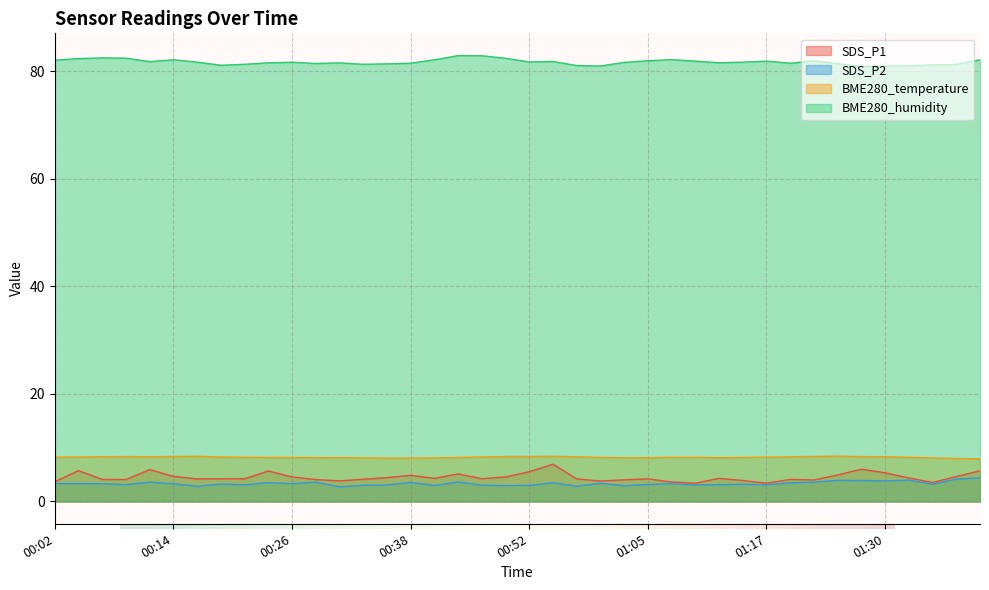

What is the difference between the SDS_P2 values at 00:38 and 00:06?

0.2